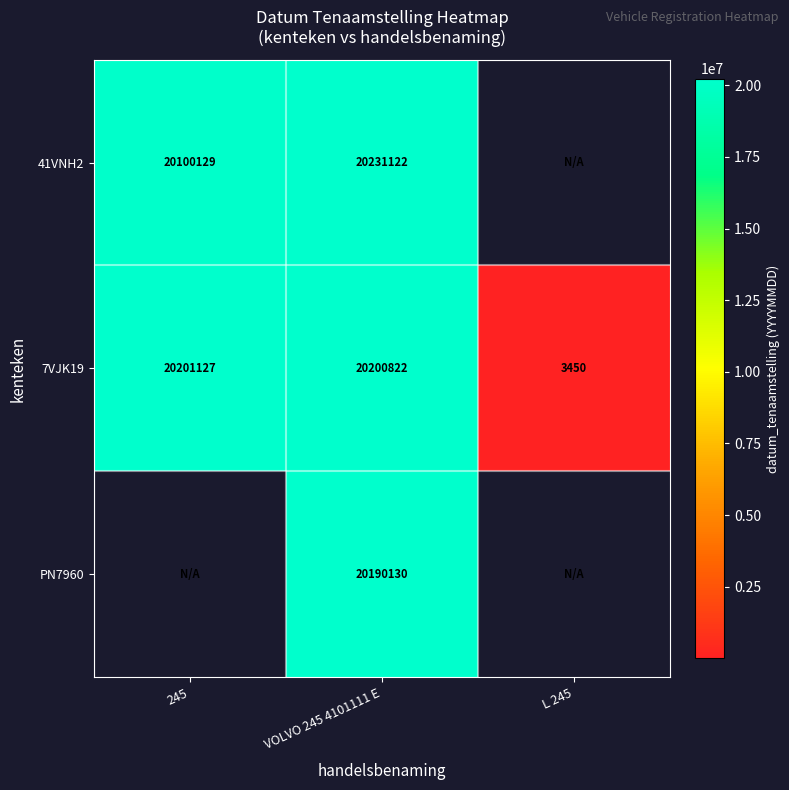

True or false: 7VJK19 has a value of 4955 at L 245.

False